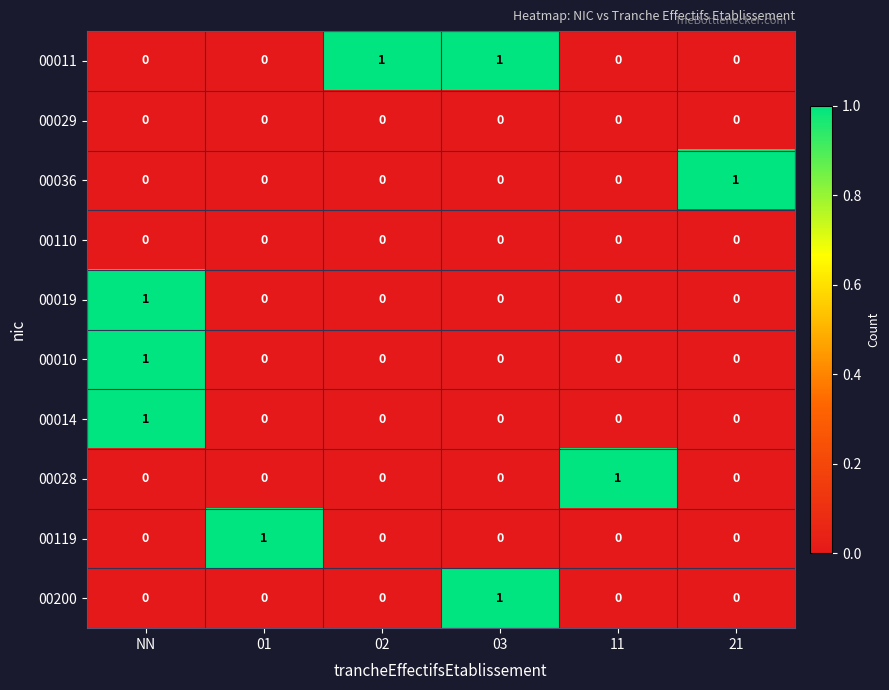

The 00200 series shows -1 at NN. True or false?

False